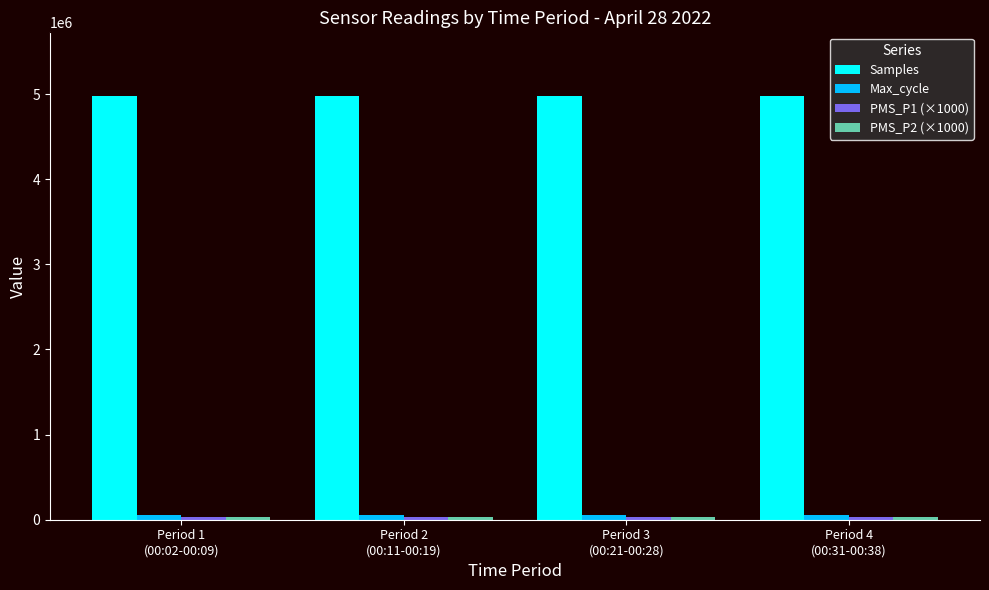

At which label does Samples first exceed 4977476?

Period 1
(00:02-00:09)